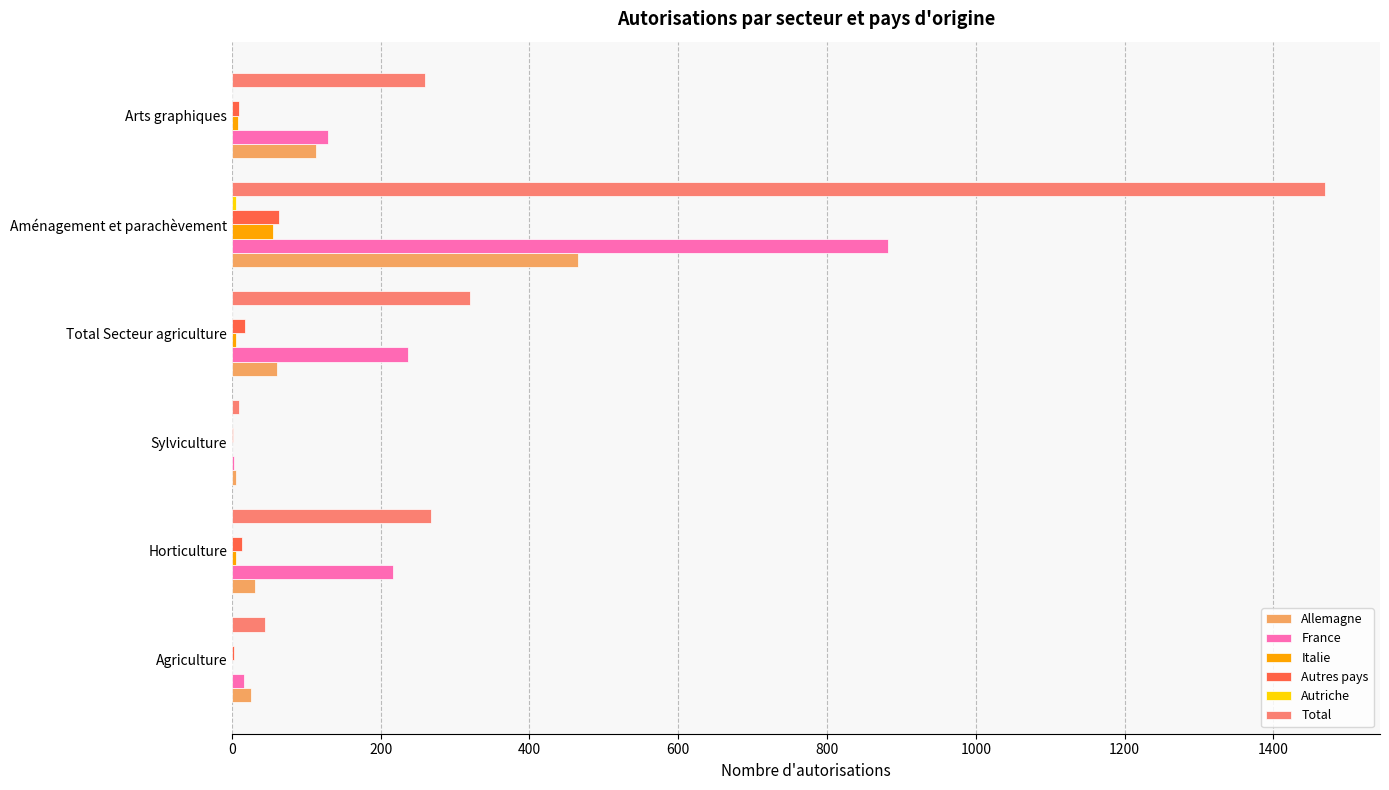

At which label is Total closest to 739?

Total Secteur agriculture